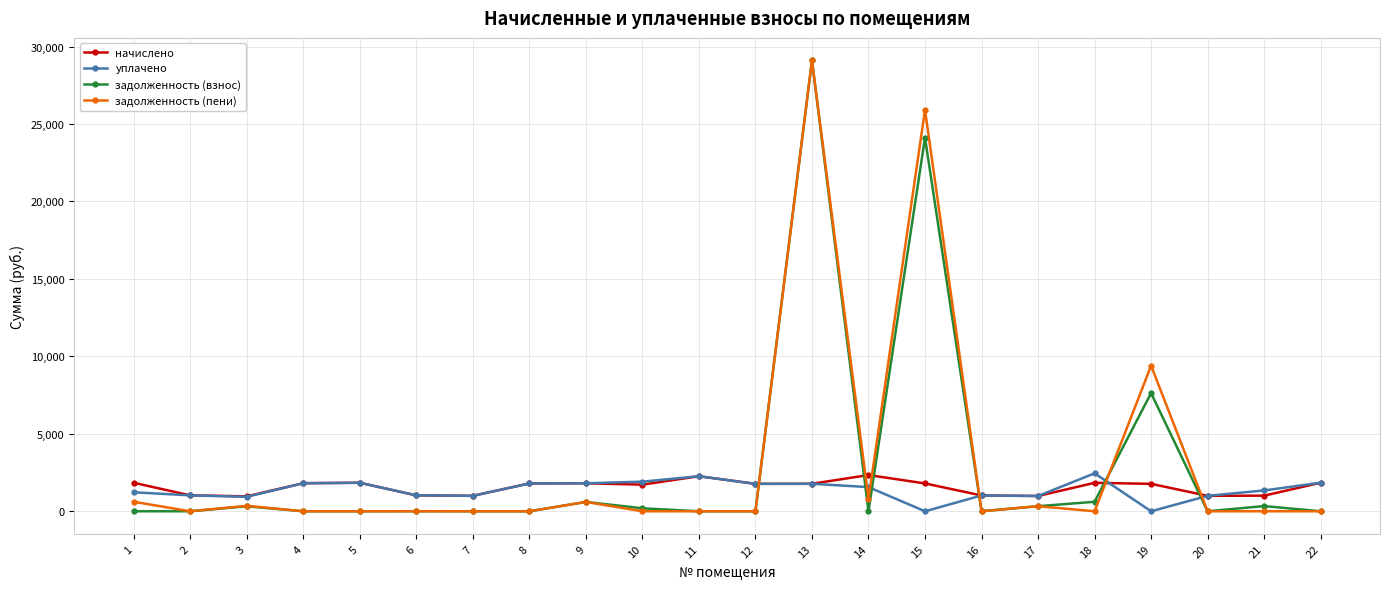

What is the difference between the highest and lowest values at 4?

1811.0